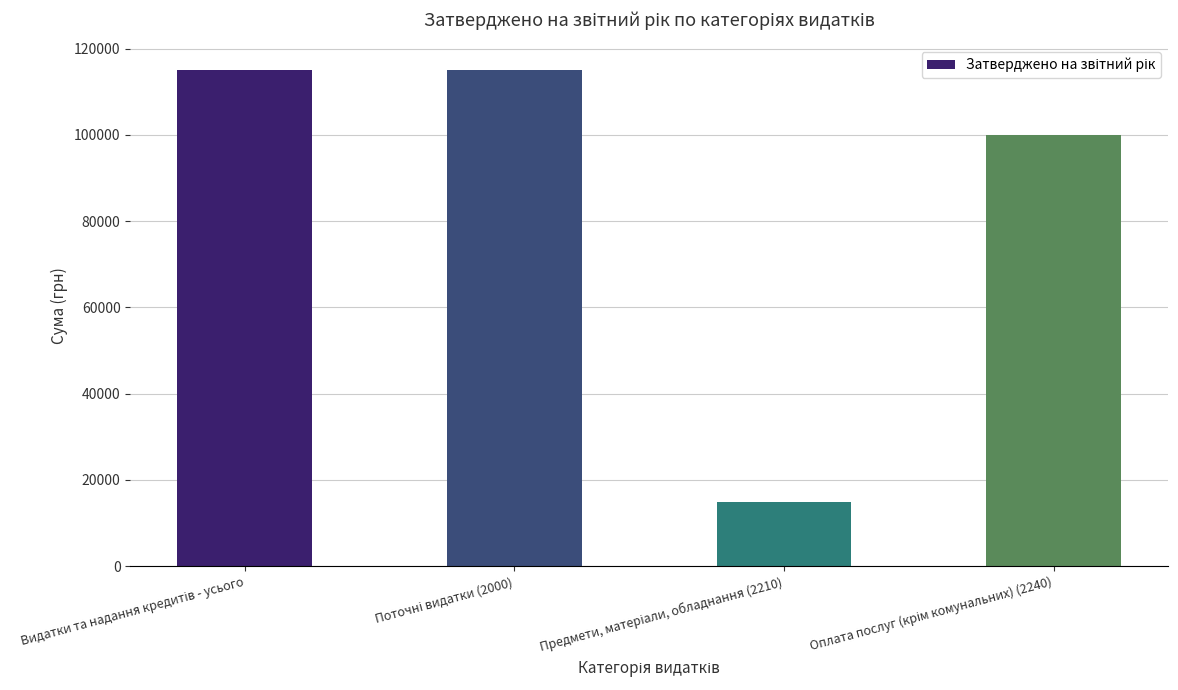

What is the maximum value shown in the chart?

115000